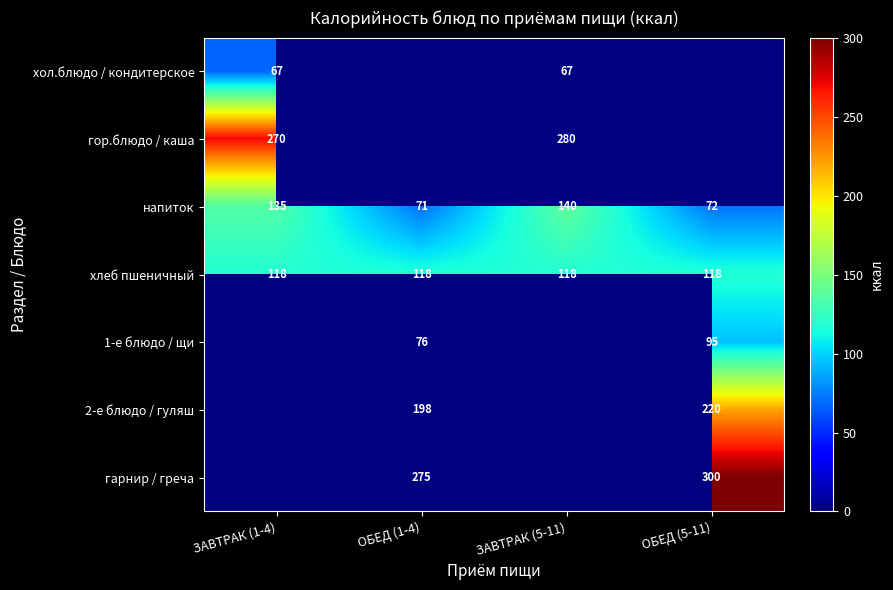

At which label is напиток closest to 105?

ЗАВТРАК (1-4)